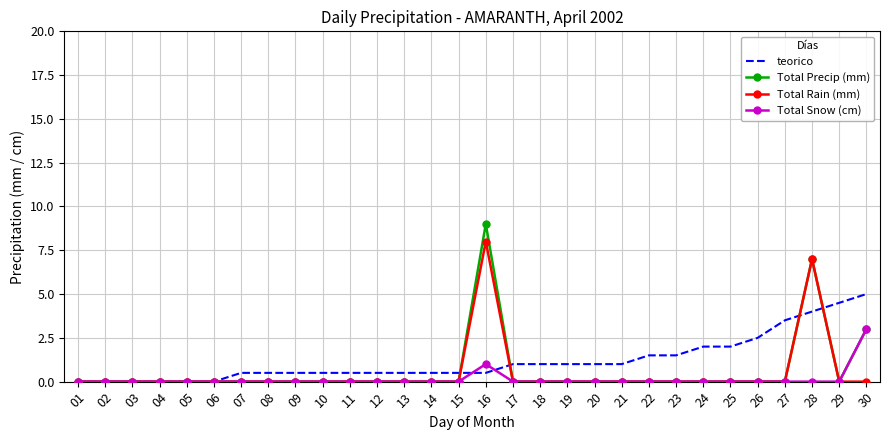

What is the spread (max minus min) of values at 13?

0.5